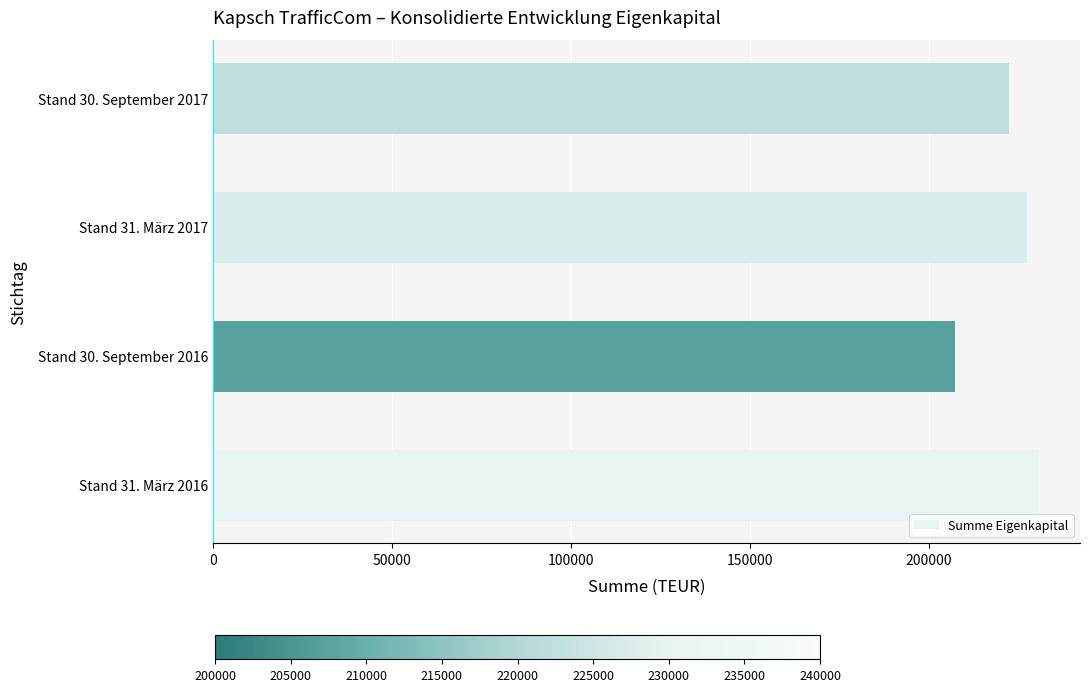

What is the maximum value shown in the chart?

230658.0